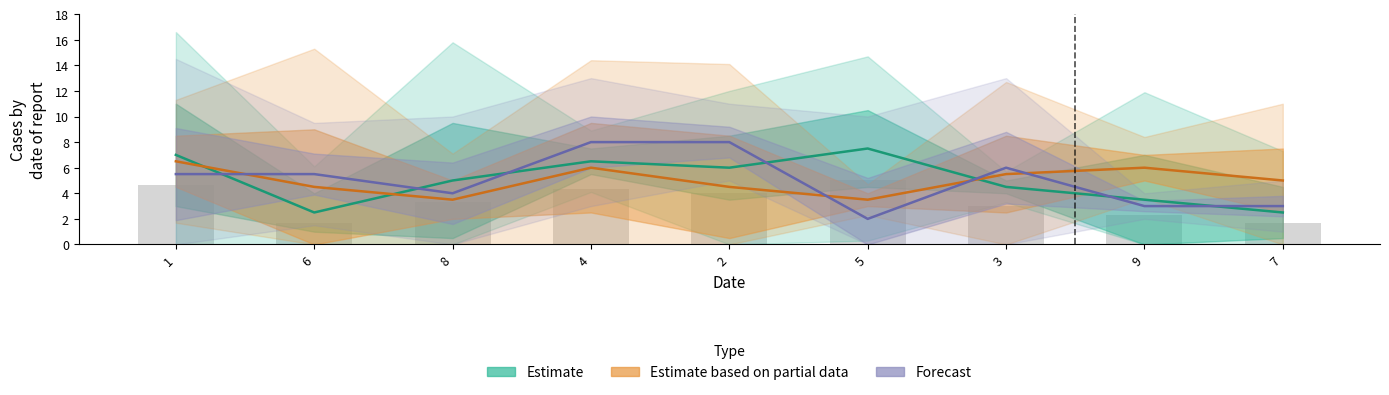

What value does the Estimate series have at 3?

4.5